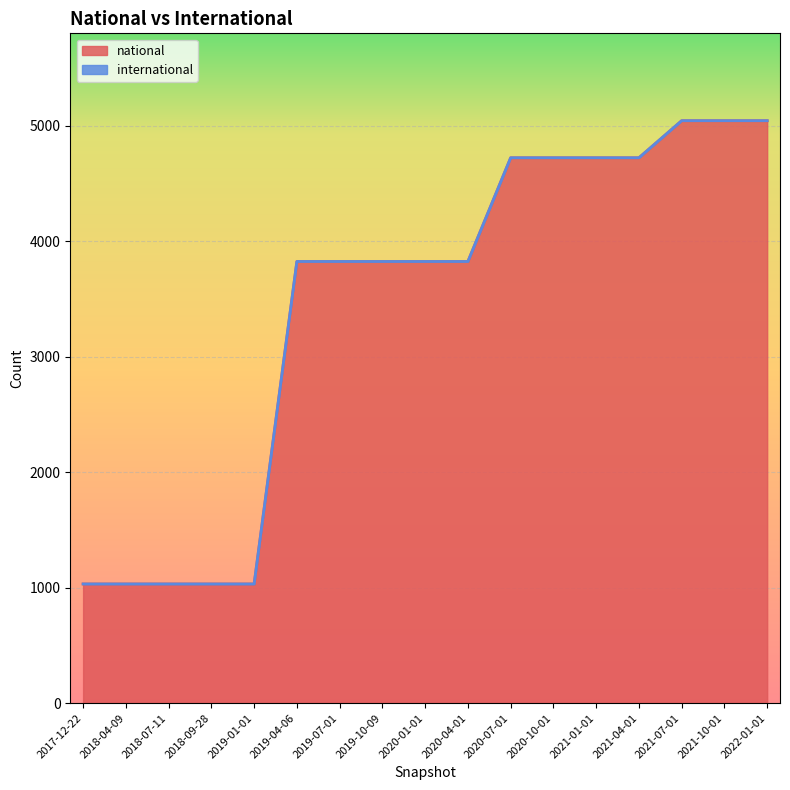

What is the label of the 6th point from the right?

2020-10-01